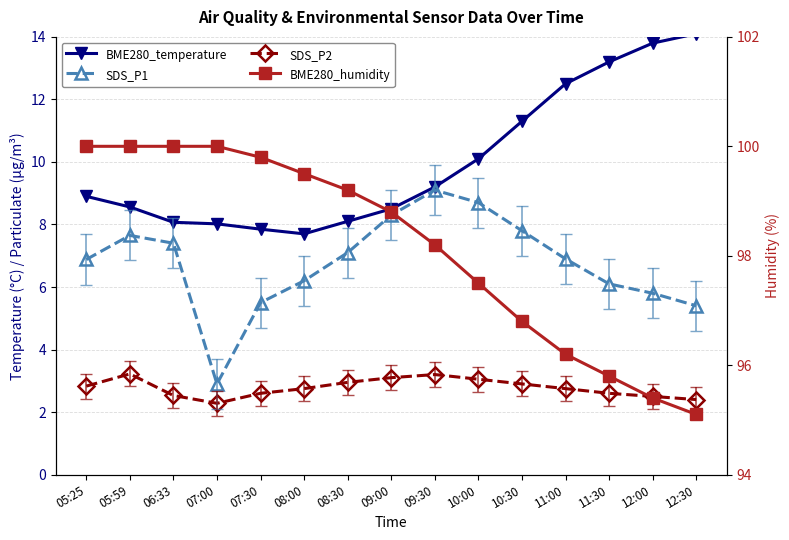

What is the greatest value displayed?

100.0